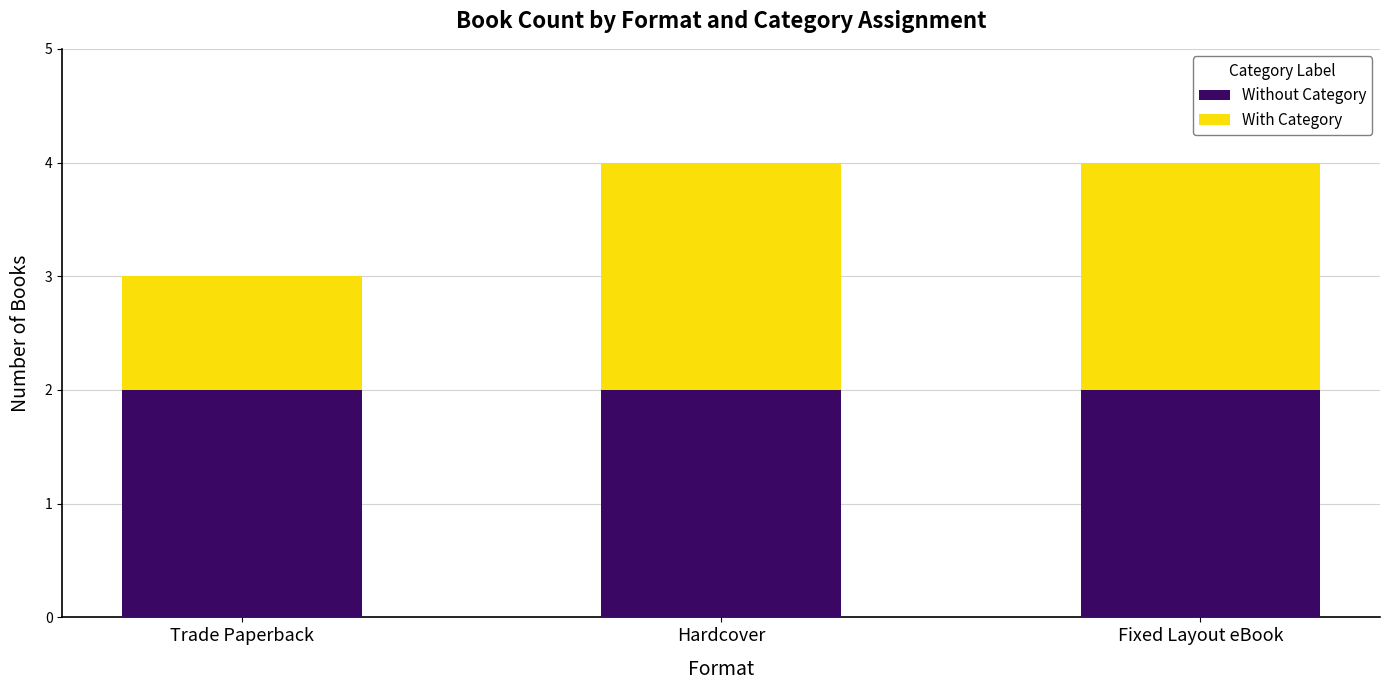

True or false: Without Category has a value of 2 at Trade Paperback.

True